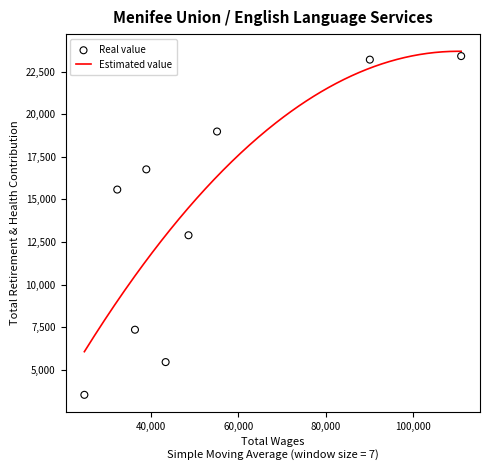

What is the highest value of the Estimated value series?

23690.0